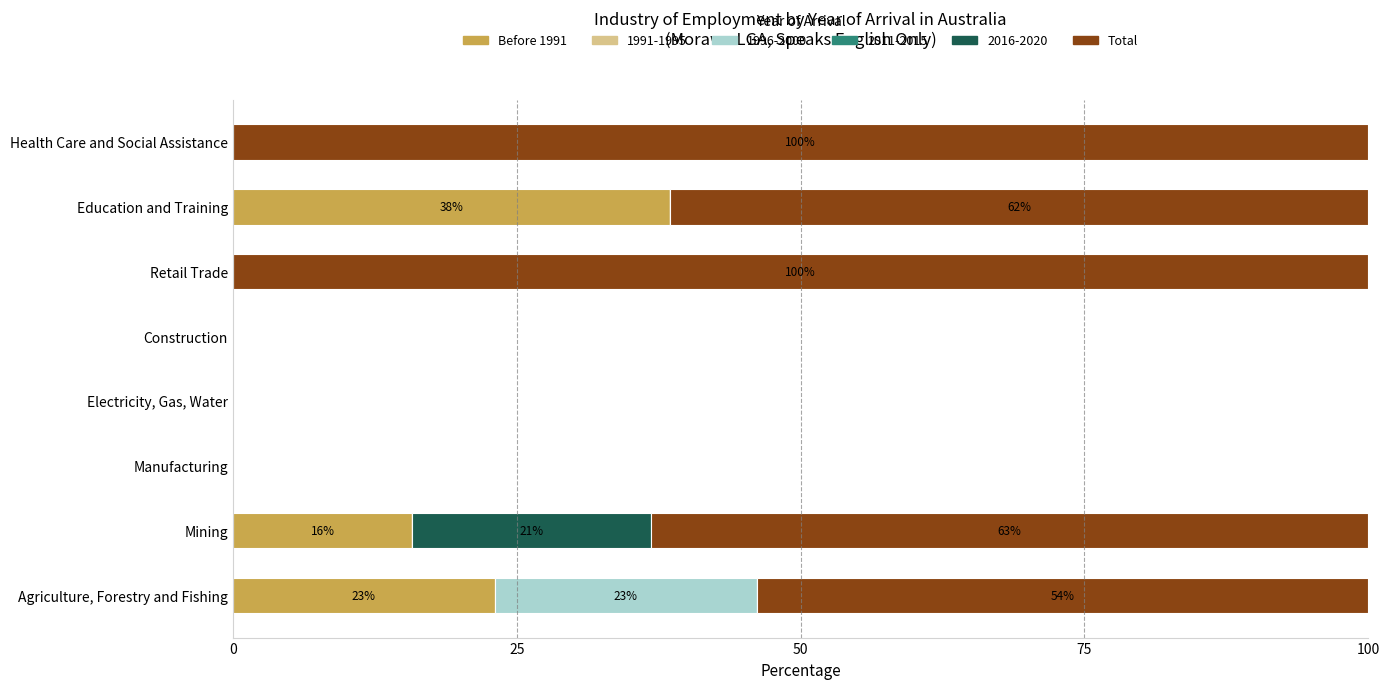

Which category has the highest value in the Before 1991 series?

Education and Training